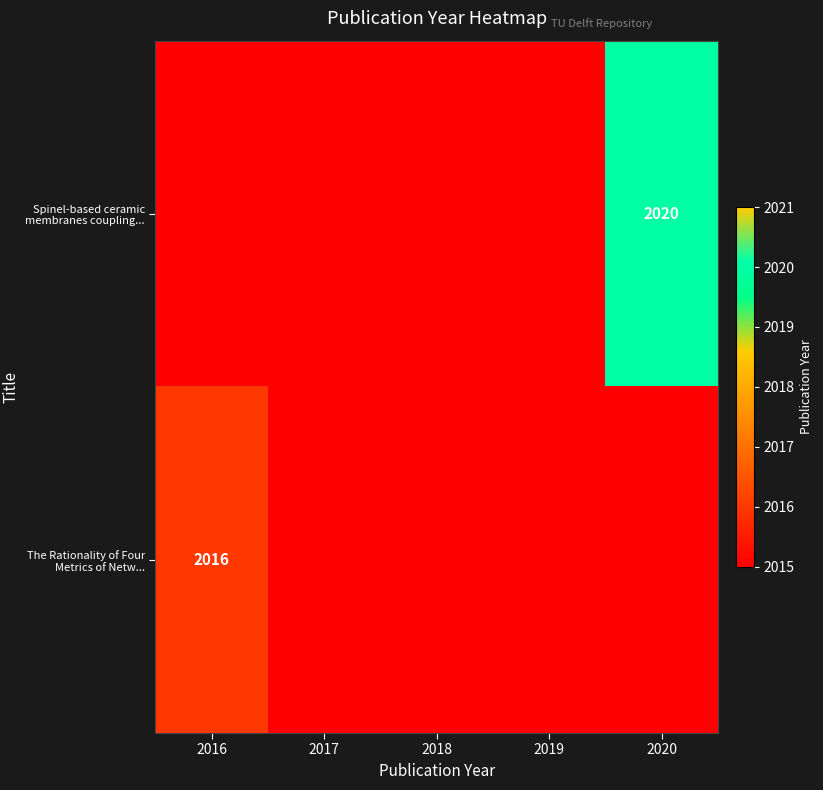

What is the greatest value displayed?

2020